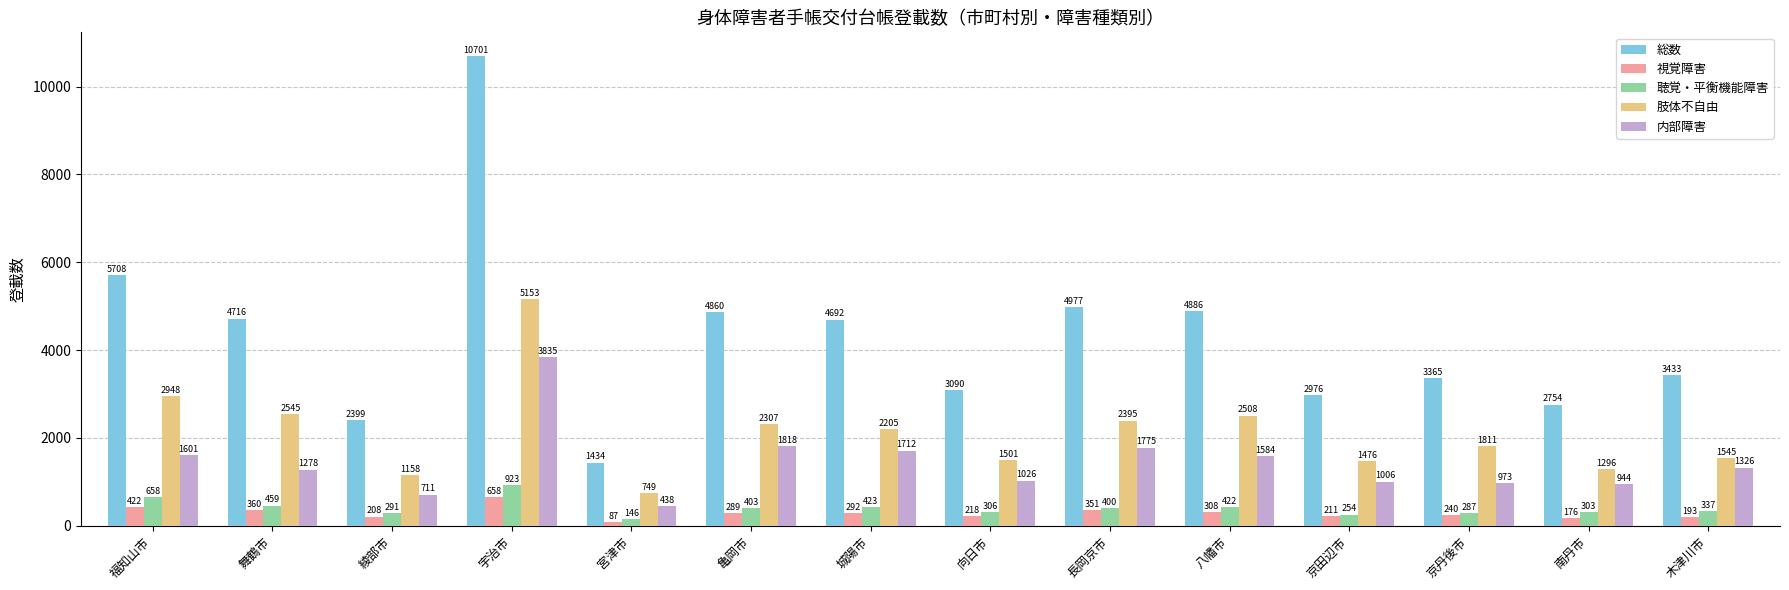

Is it true that 内部障害 equals 264 at 舞鶴市?

False